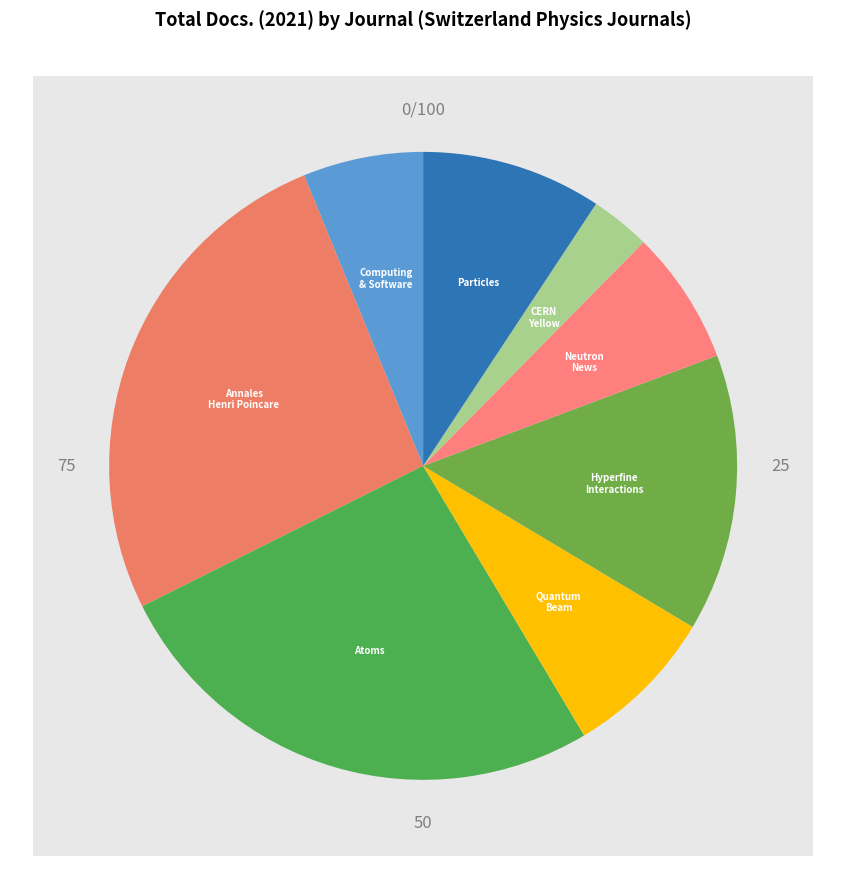

Rank the categories by value from lowest to highest.

CERN Yellow Reports, Computing and Software for Big Science, Neutron News, Quantum Beam Science, Particles, Hyperfine Interactions, Annales Henri Poincare, Atoms